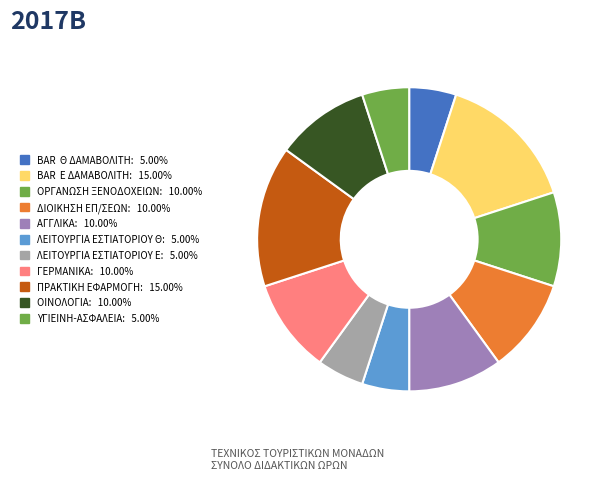

How many segments does this pie chart have?

11